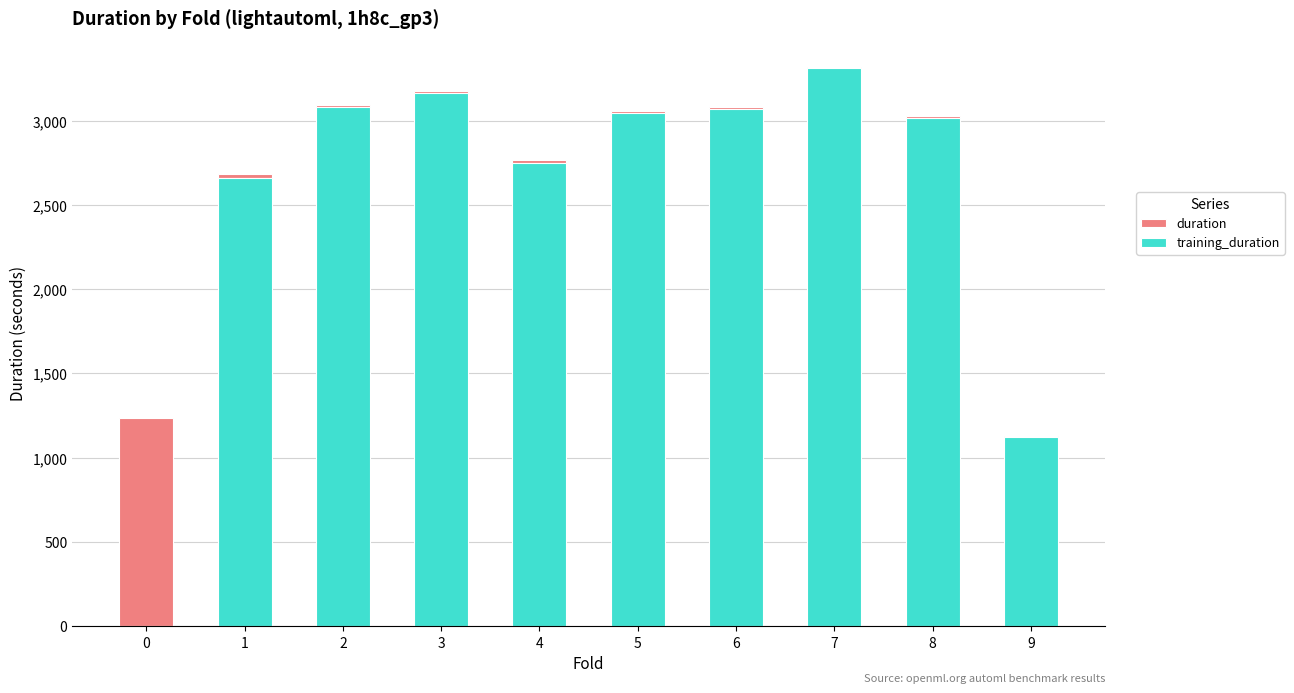

At which category is the sum across all series the highest?

7